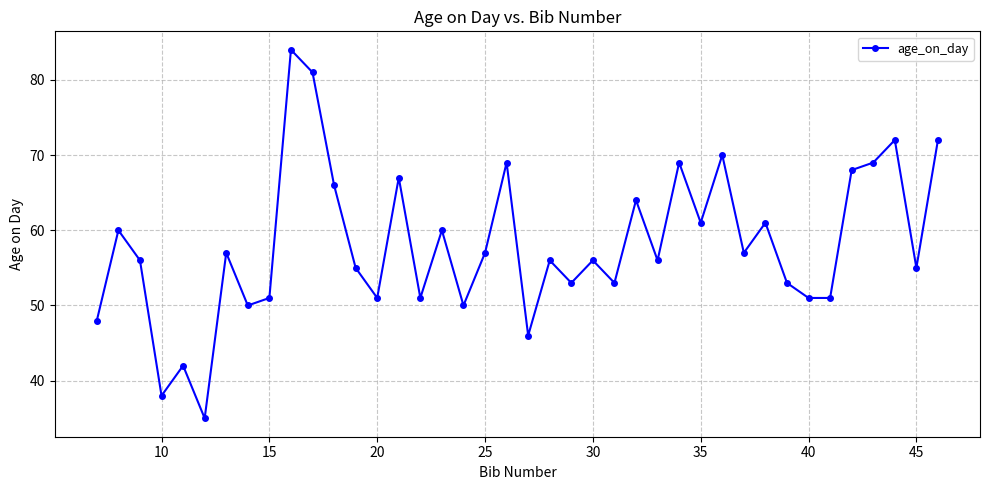

What is the difference between the maximum and minimum values?

49